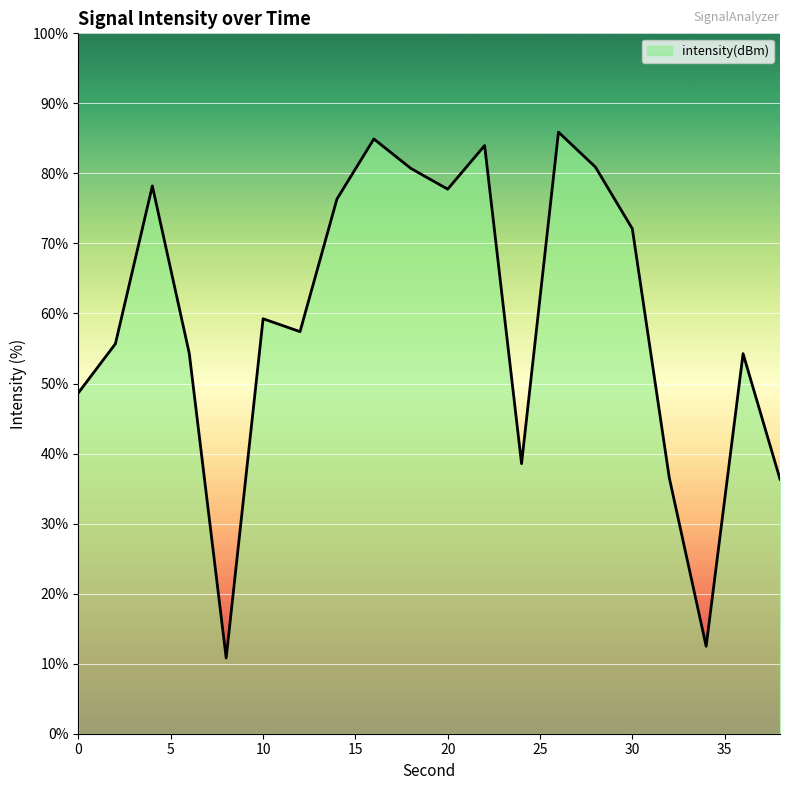

What is the difference between the maximum and minimum values?

75.1